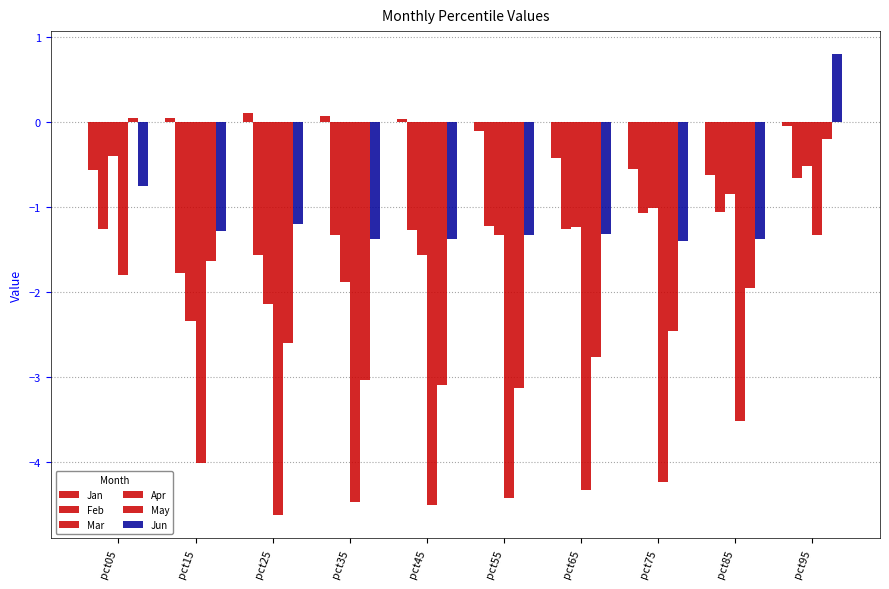

How many series are shown in this chart?

6